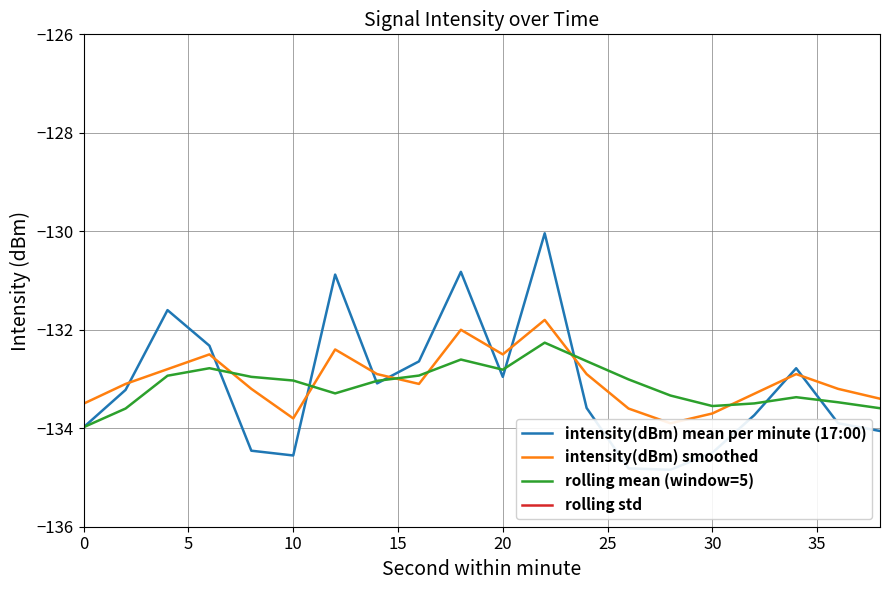

What is the value of the intensity(dBm) smoothed point at the 10th from the left?

-132.0